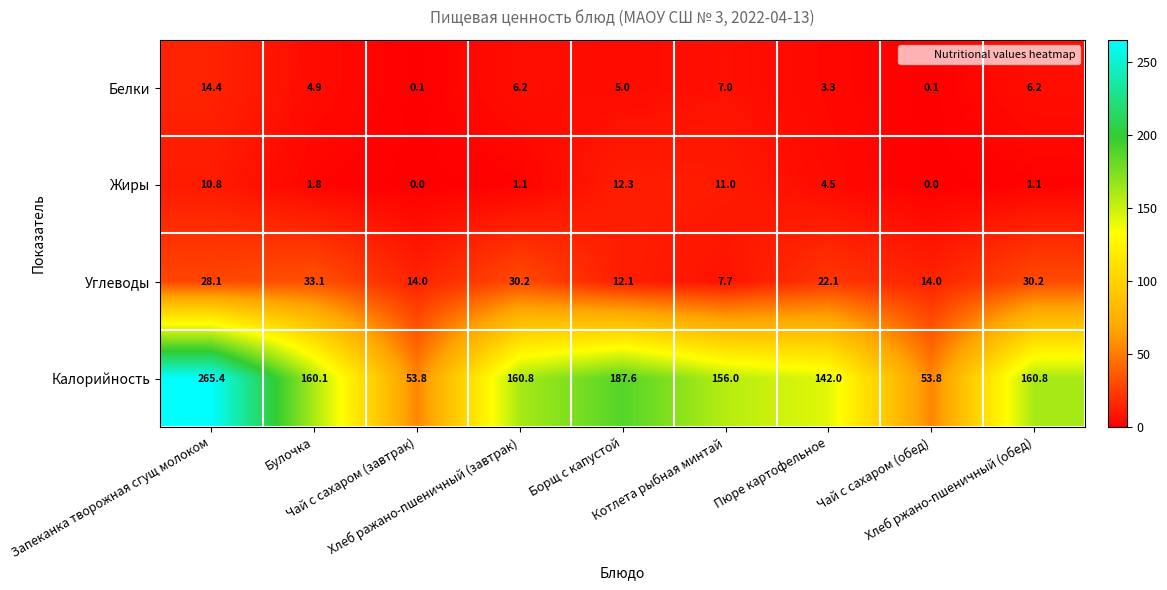

How many series are shown in this chart?

4